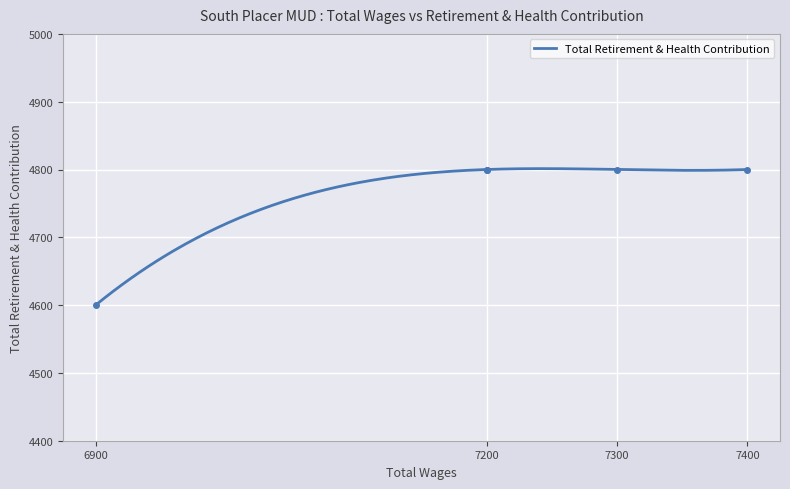

What is the difference between the maximum and minimum values?

200